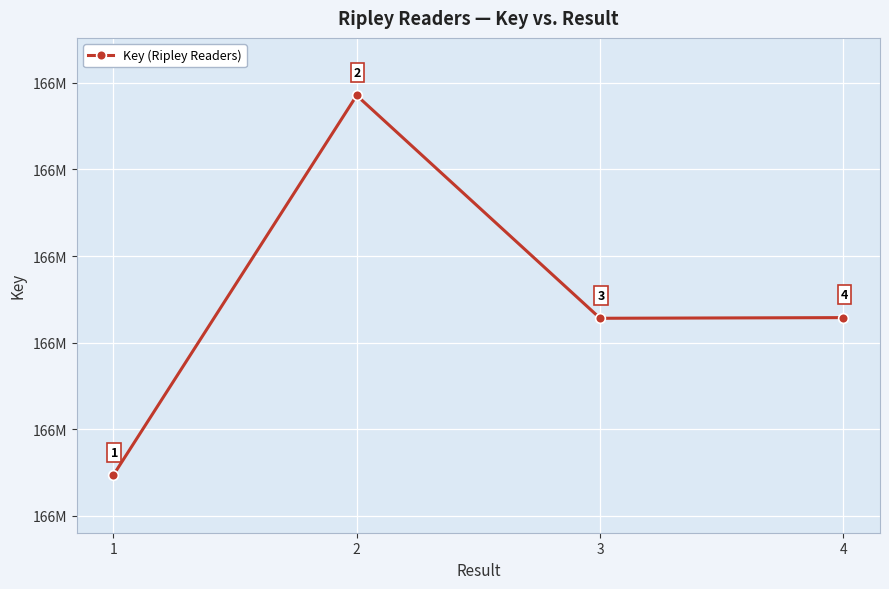

Is this an area chart (filled region under the line)?

No